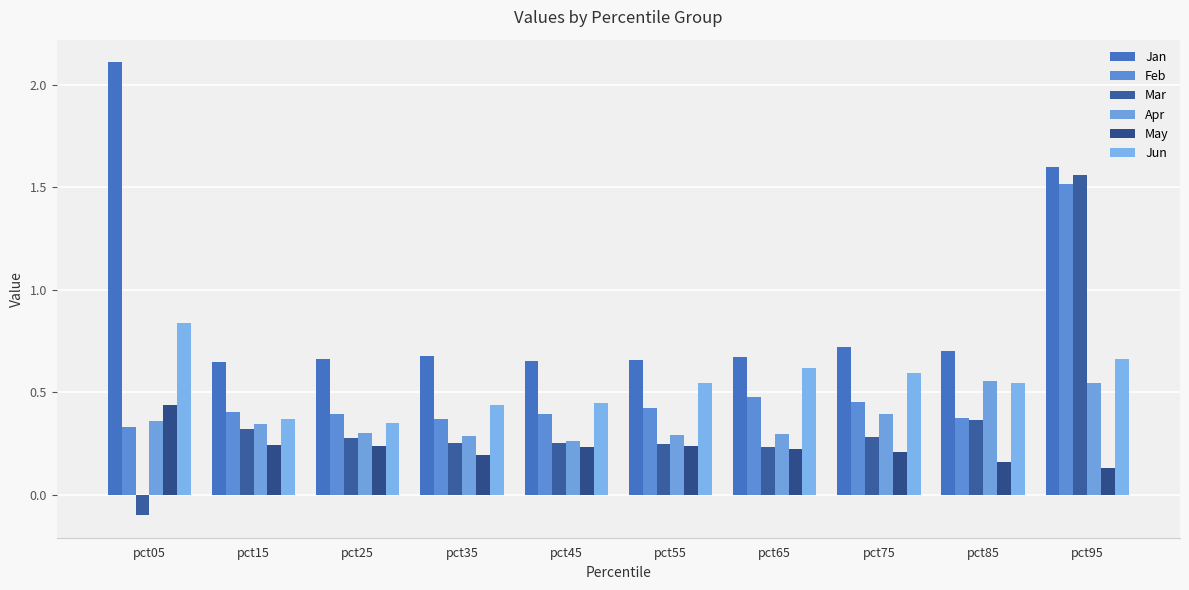

The Jan series shows 2.2 at pct95. True or false?

False